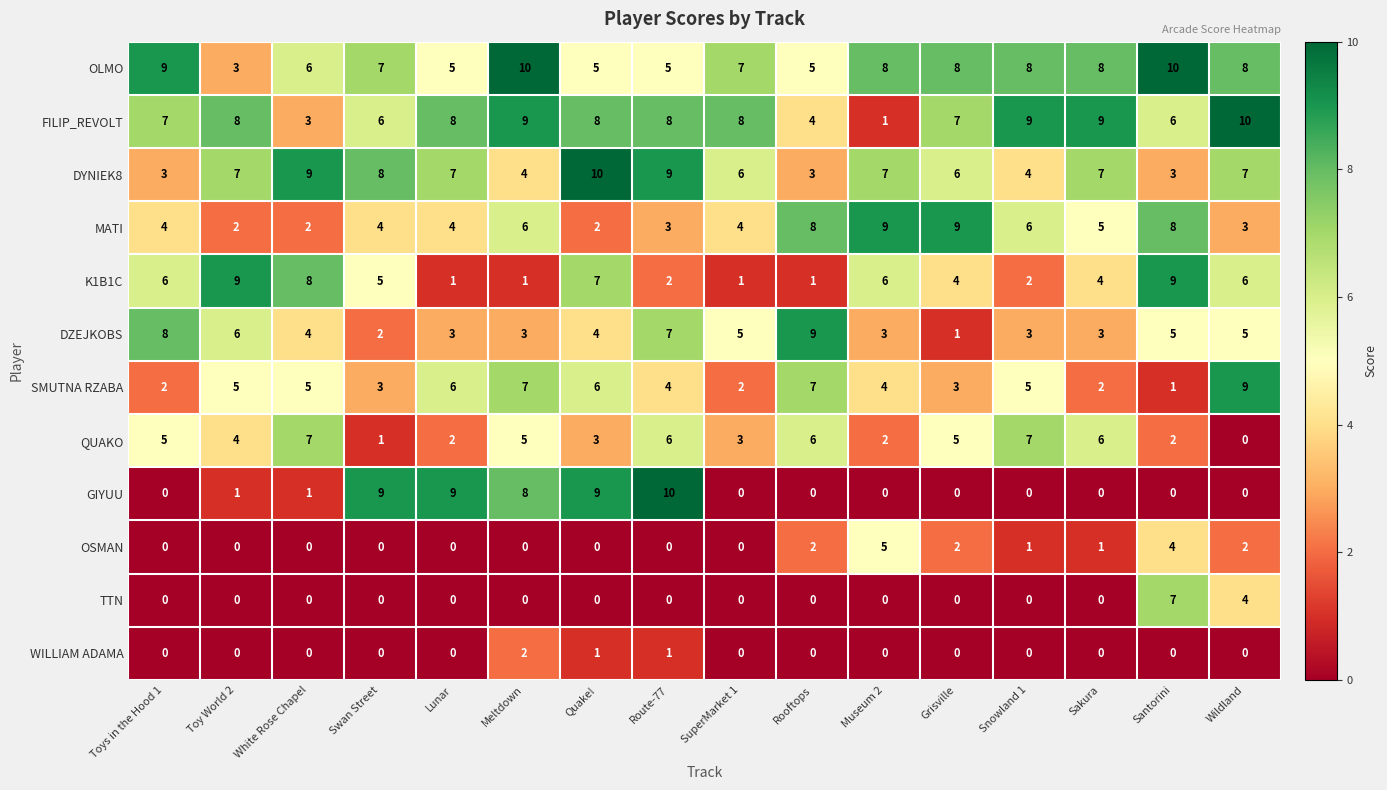

Which series has the largest range (max minus min)?

GIYUU